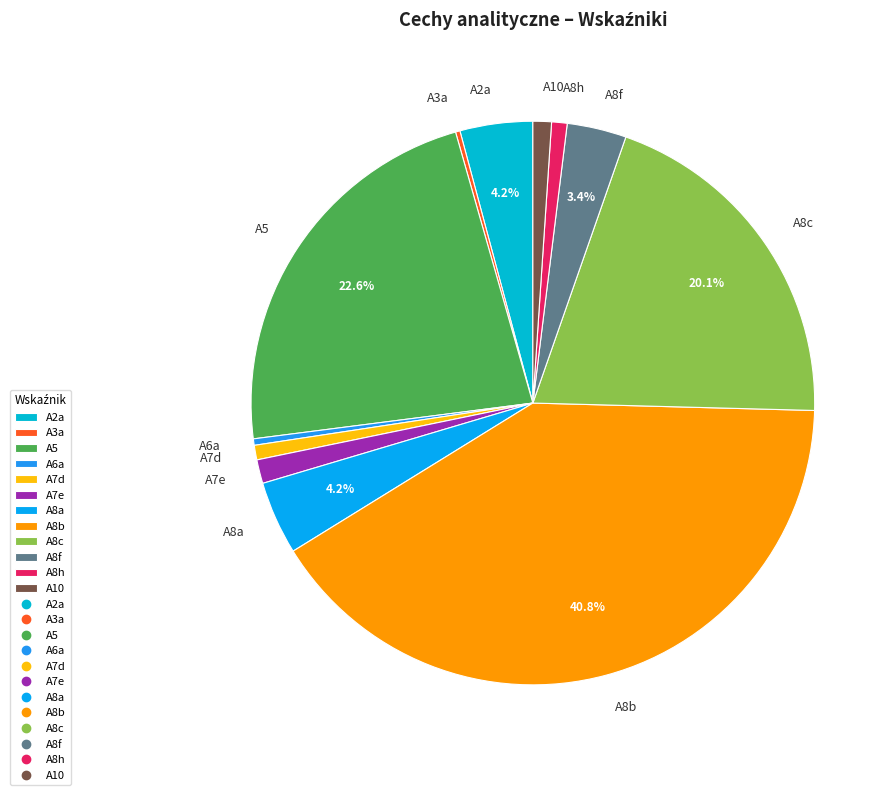

Is it true that A8b is 41% of the pie?

True